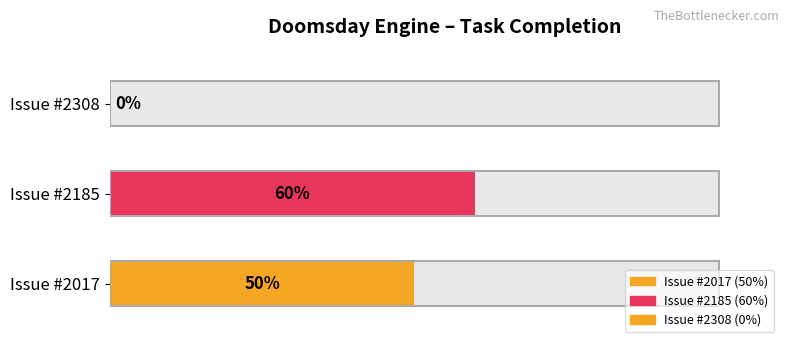

Is it true that the value at 2017 is 50?

True